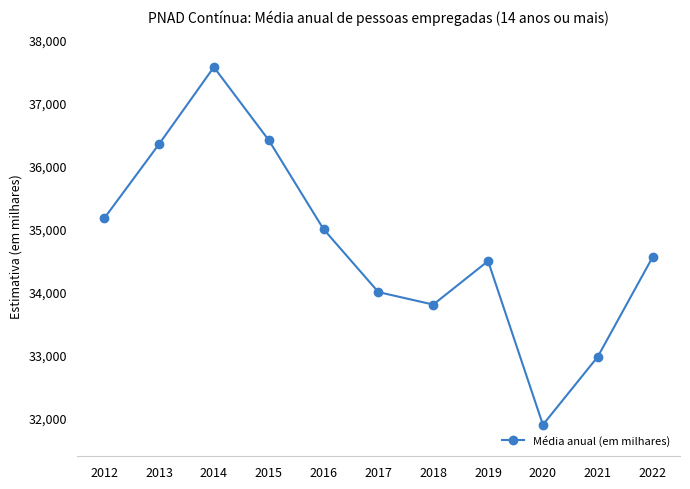

True or false: the data has more than 0 interior local peaks.

True